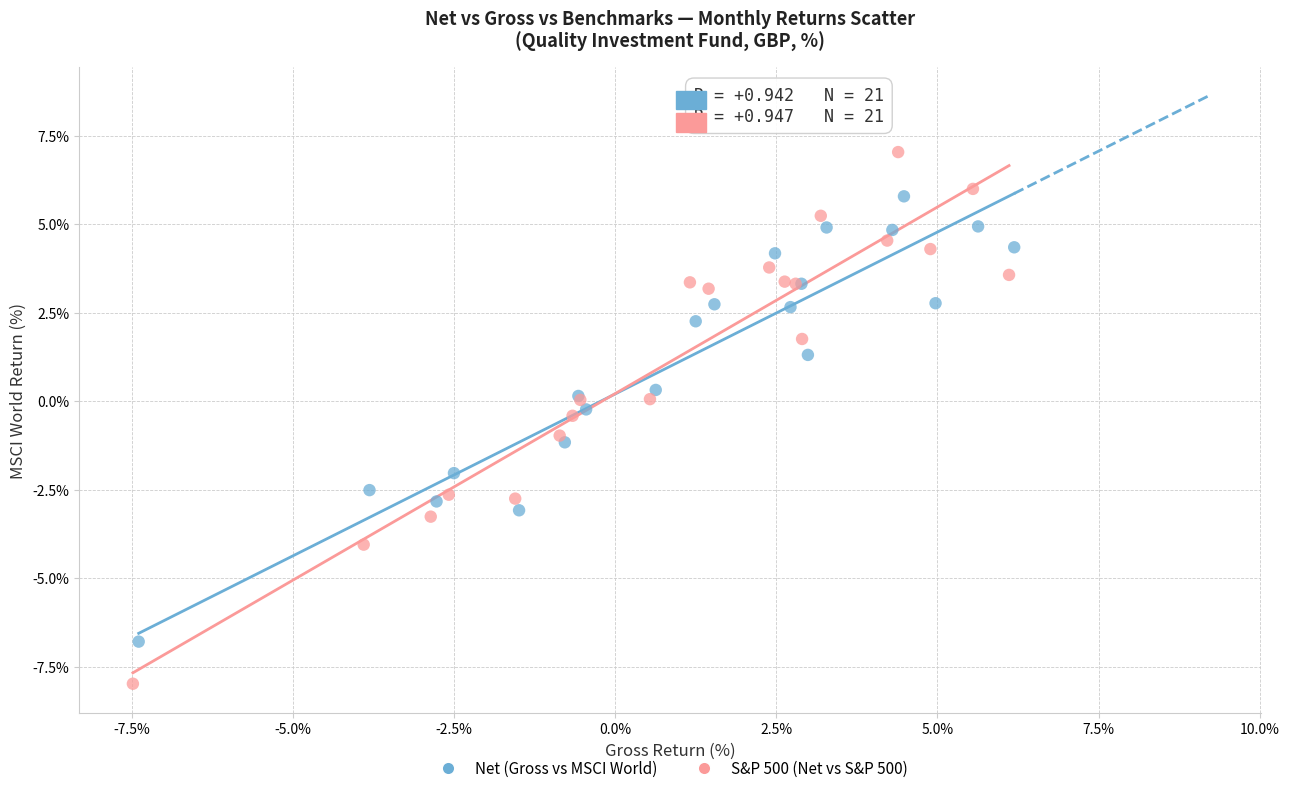

Which series reaches the maximum Y coordinate?

S&P 500 (Net vs S&P 500)